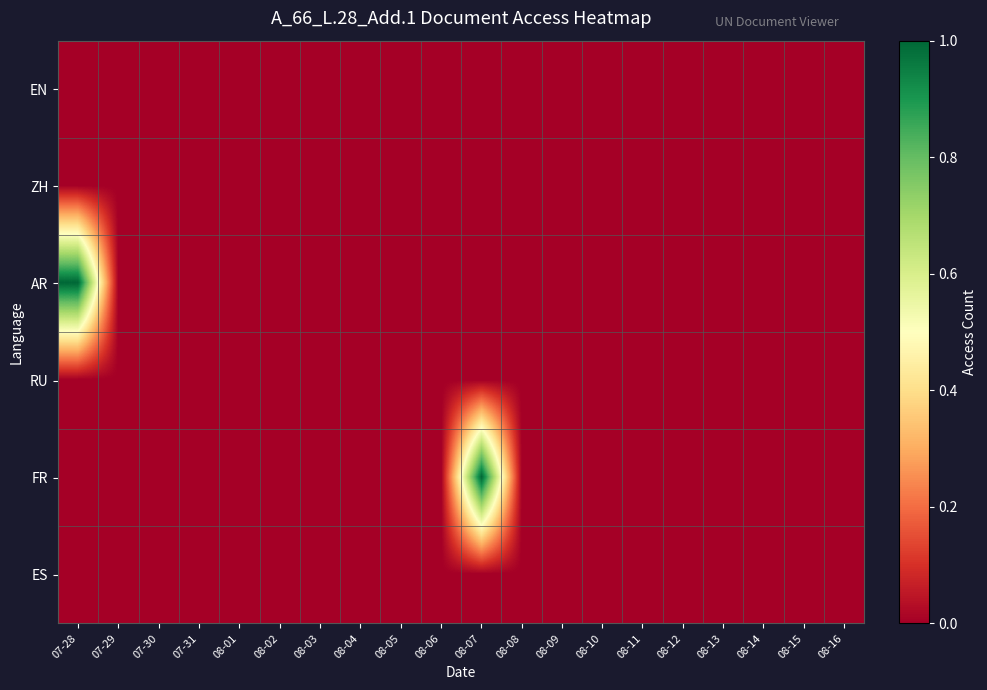

At how many categories does at least one series exceed 0?

2